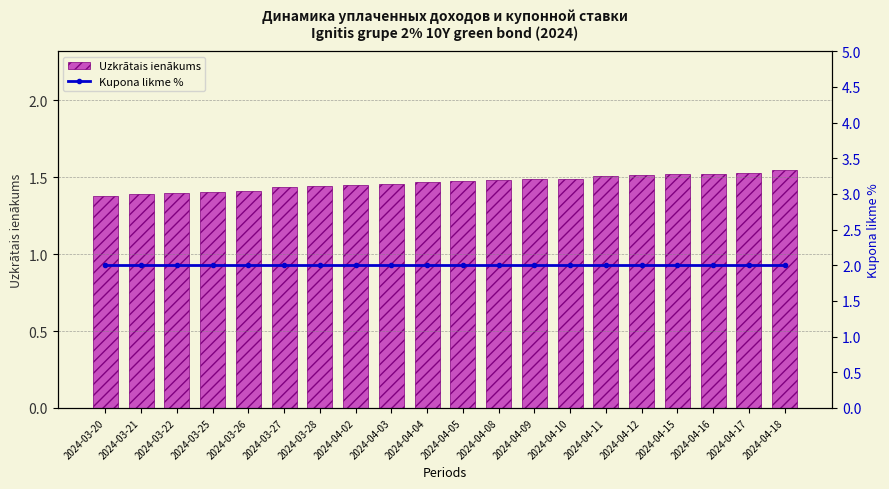

Reading left to right, transcribe all the data shown in this chart.

Uzkrātais ienākums: 2024-03-20=1.4	2024-03-21=1.4	2024-03-22=1.4	2024-03-25=1.4	2024-03-26=1.4	2024-03-27=1.4	2024-03-28=1.4	2024-04-02=1.4	2024-04-03=1.5	2024-04-04=1.5	2024-04-05=1.5	2024-04-08=1.5	2024-04-09=1.5	2024-04-10=1.5	2024-04-11=1.5	2024-04-12=1.5	2024-04-15=1.5	2024-04-16=1.5	2024-04-17=1.5	2024-04-18=1.5
Kupona likme %: 2024-03-20=2.0	2024-03-21=2.0	2024-03-22=2.0	2024-03-25=2.0	2024-03-26=2.0	2024-03-27=2.0	2024-03-28=2.0	2024-04-02=2.0	2024-04-03=2.0	2024-04-04=2.0	2024-04-05=2.0	2024-04-08=2.0	2024-04-09=2.0	2024-04-10=2.0	2024-04-11=2.0	2024-04-12=2.0	2024-04-15=2.0	2024-04-16=2.0	2024-04-17=2.0	2024-04-18=2.0